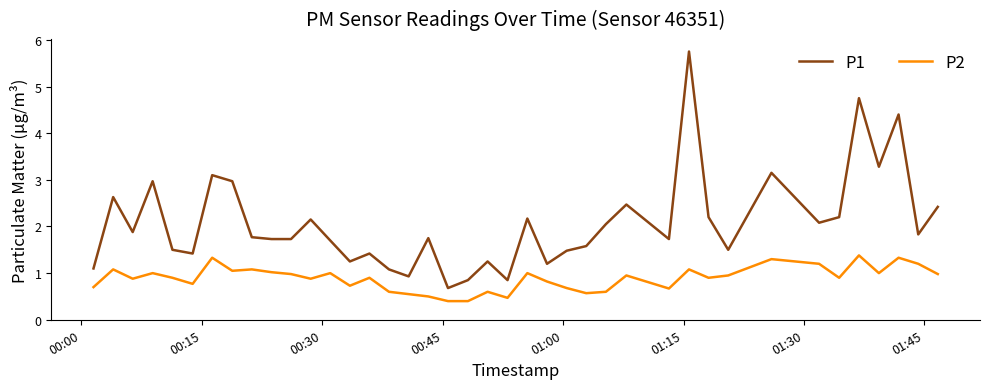

Which series has the widest spread of values?

P1